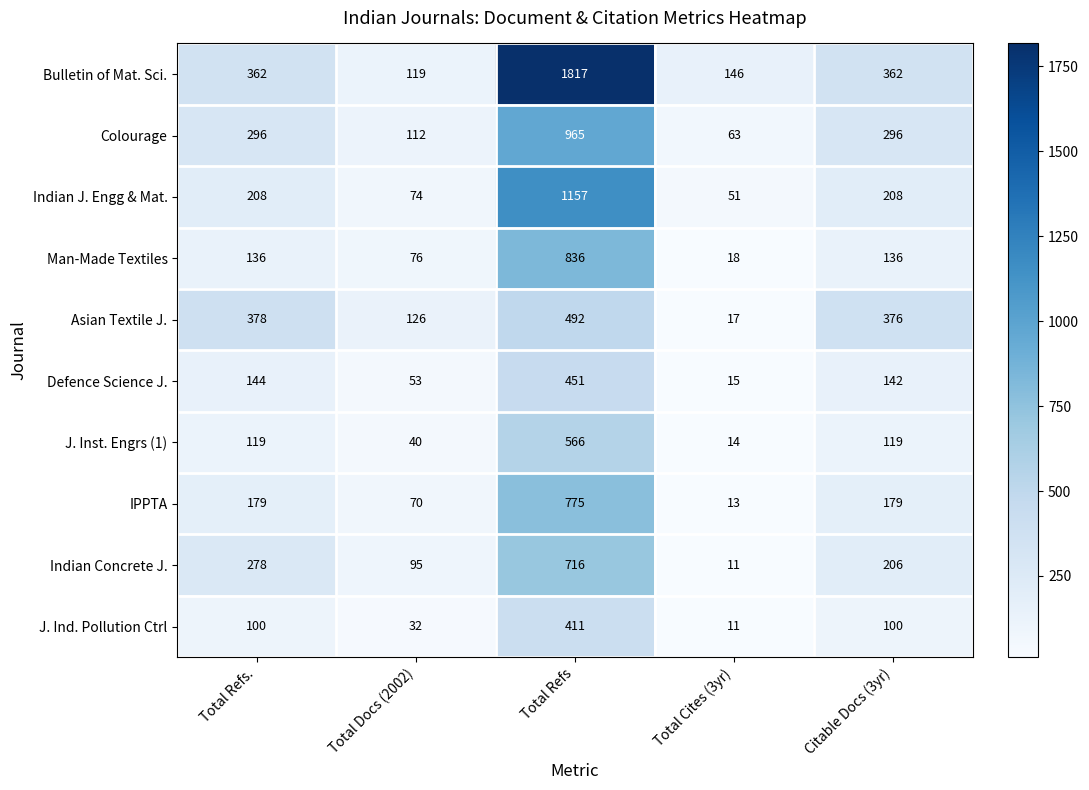

How many distinct data groups are displayed?

10